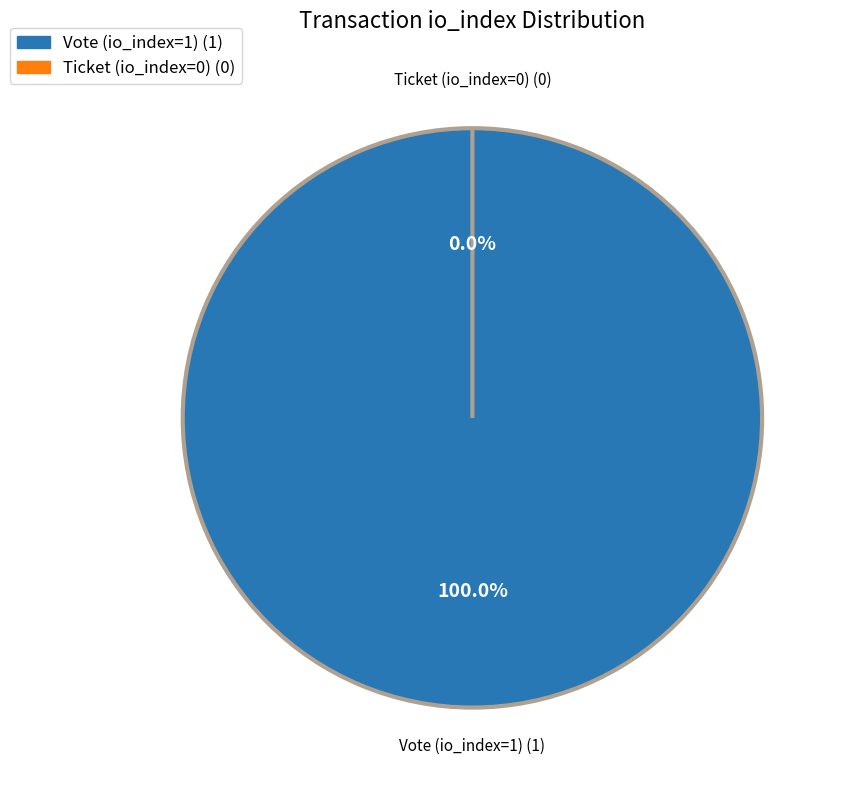

How many slices are in this pie chart?

2